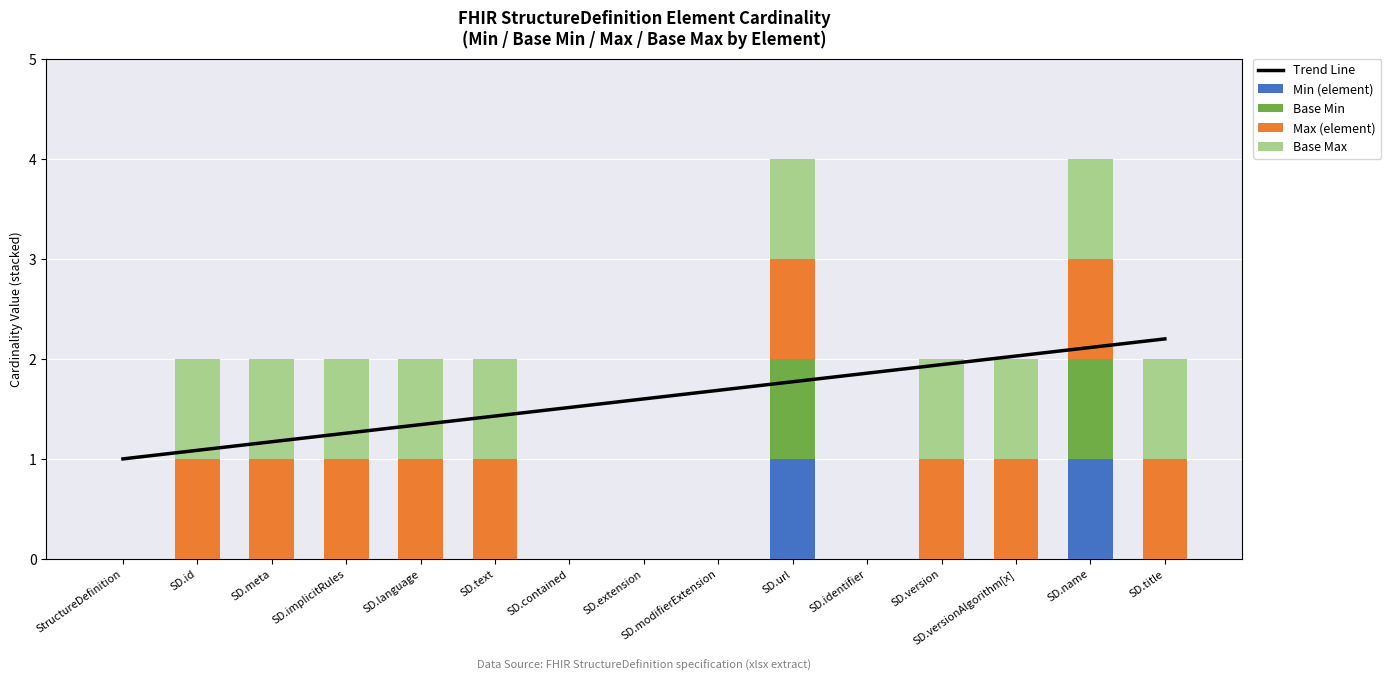

At which category is the sum across all series the highest?

SD.name